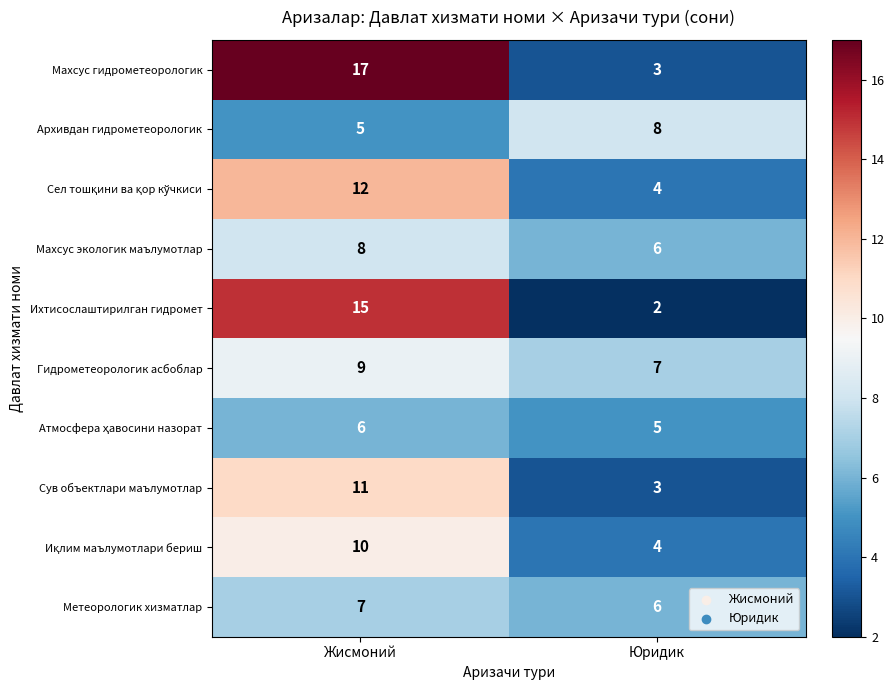

What is the approximate value of Сув объектлари маълумотлар at Юридик?

3